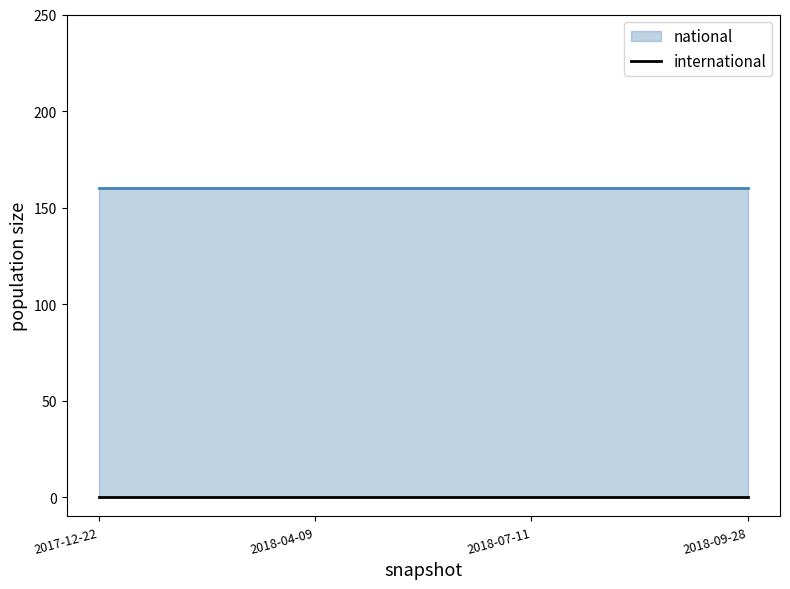

At how many categories does at least one series exceed 57?

4